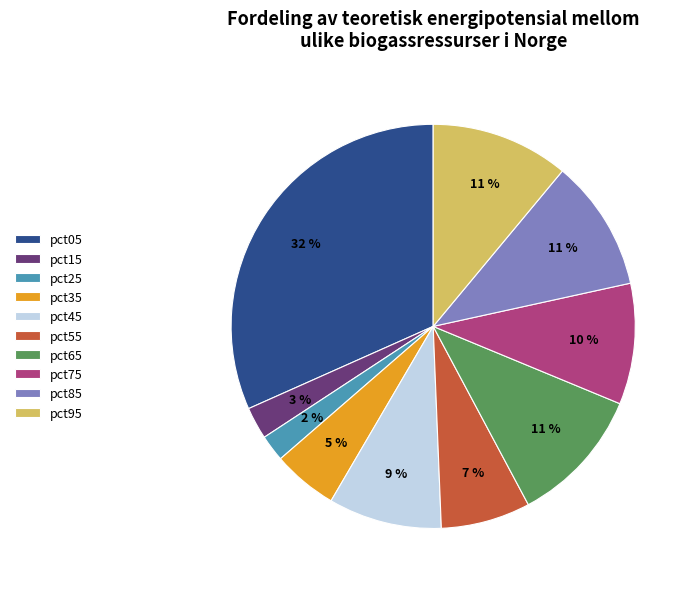

Does any single category account for the majority?

No